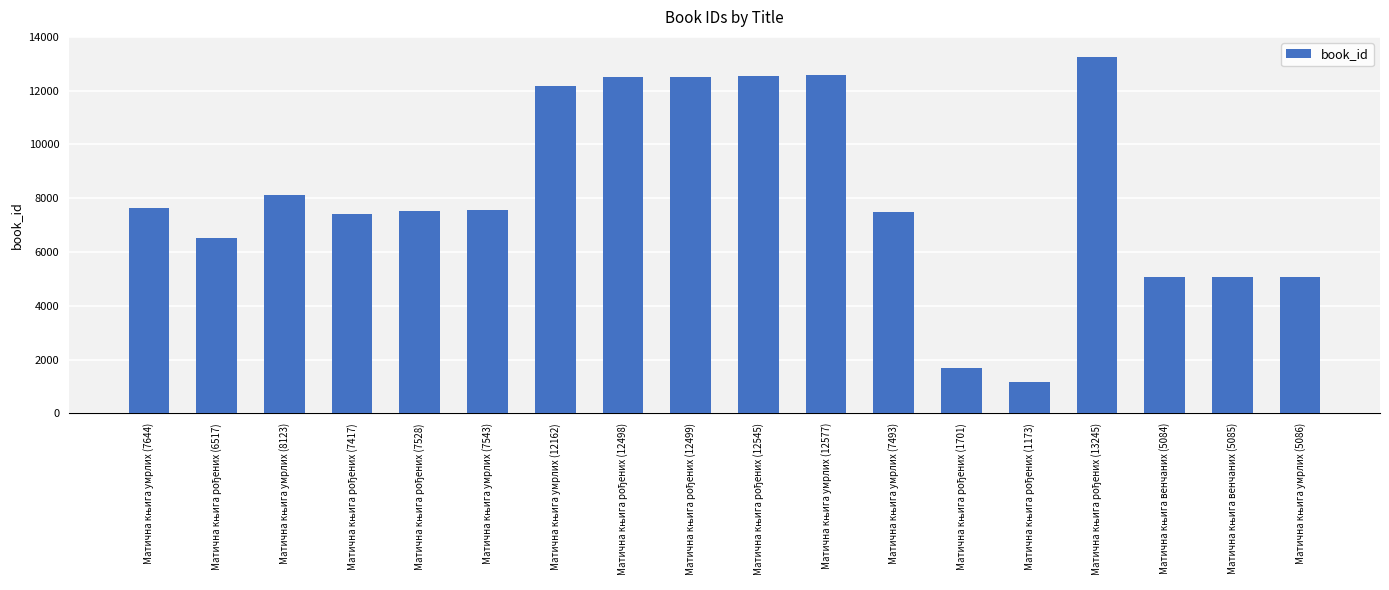

How many values are below 7543?

9